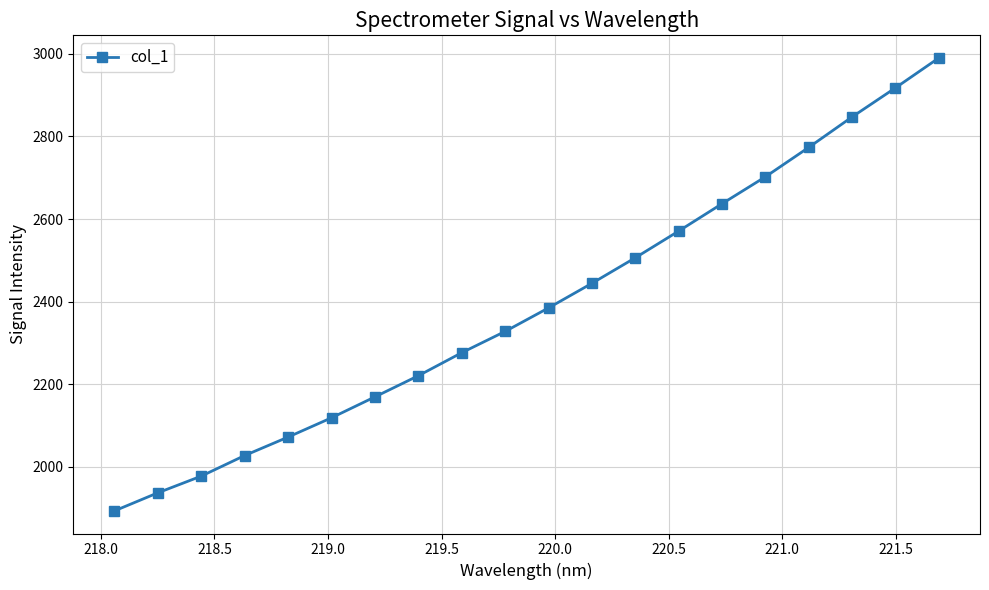

True or false: there are more than 0 points higher than both neighbors.

False